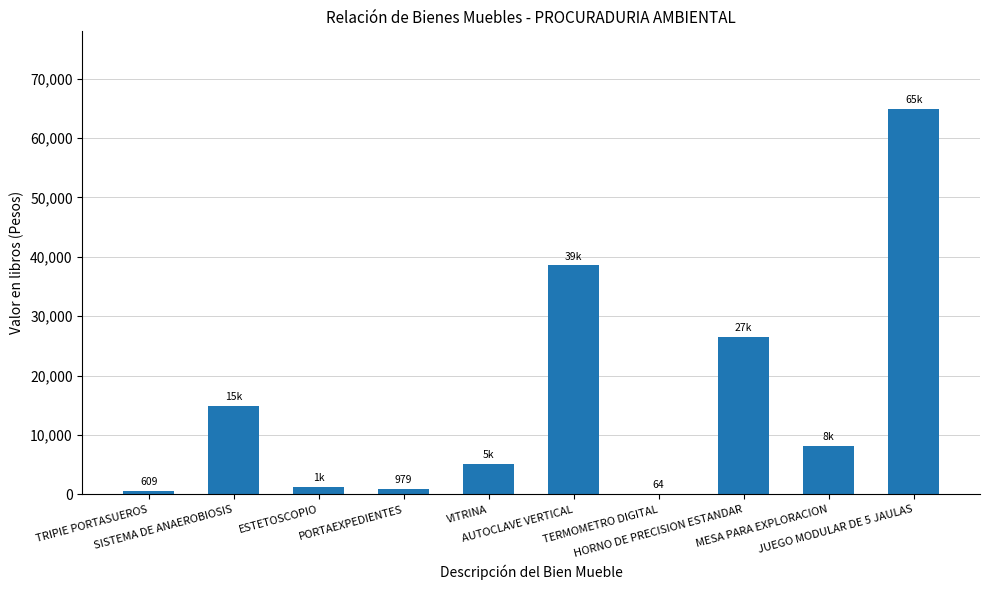

What is the change in value from ESTETOSCOPIO to AUTOCLAVE VERTICAL?

+37197.4